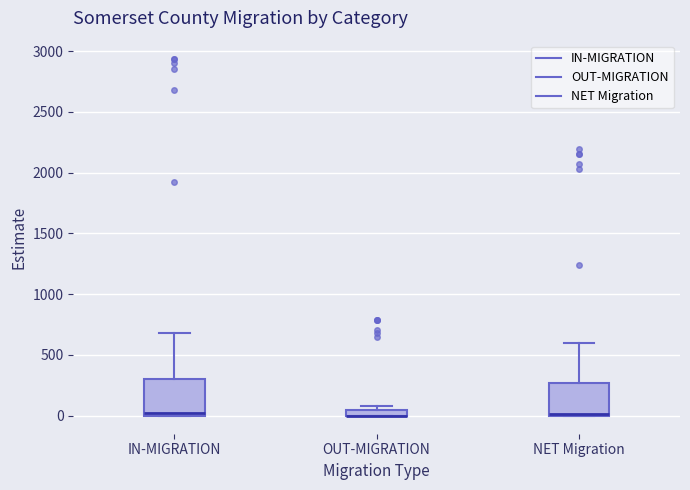

Where is the lower edge of the box for OUT-MIGRATION on the y-axis? The values are not printed on the chart, so give them approximately, as read against the axis.

0